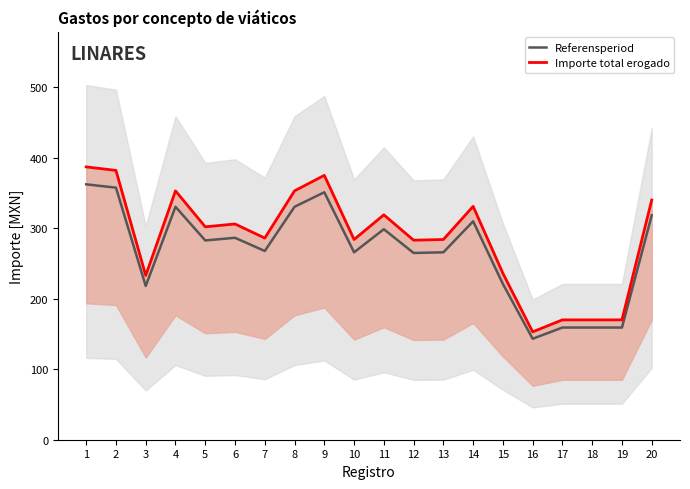

The value of Importe total erogado at 2 is 189.7. True or false?

False